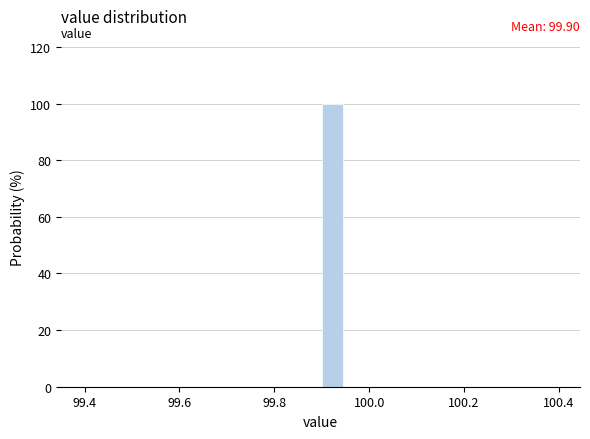

Around what value on the x-axis is the tallest bar? Give the approximate position of its centre, as read against the axis.

99.92